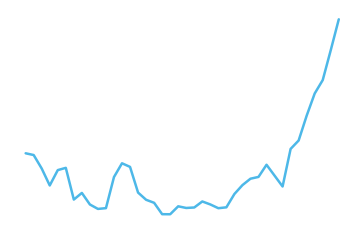

At which category does the chart reach its minimum across all series?

18